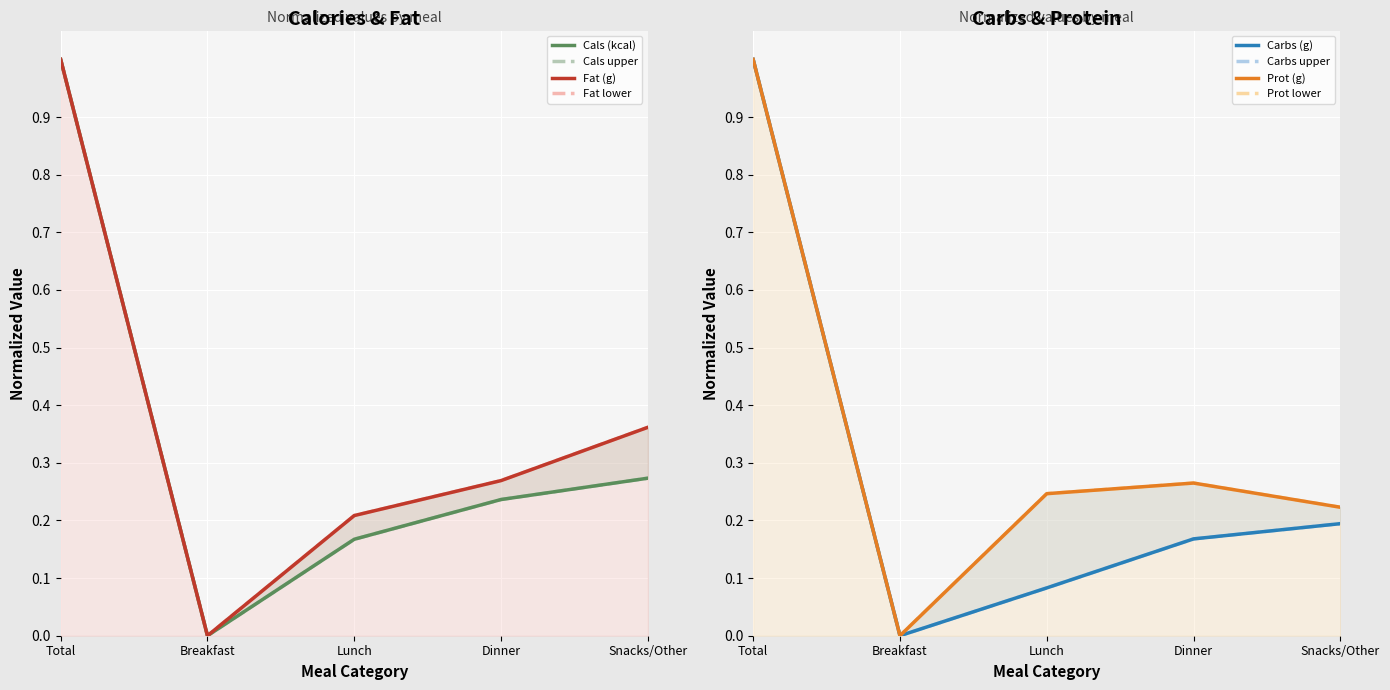

List the labels in order of Carbs (g) value, smallest first.

Breakfast, Lunch, Dinner, Snacks/Other, Total